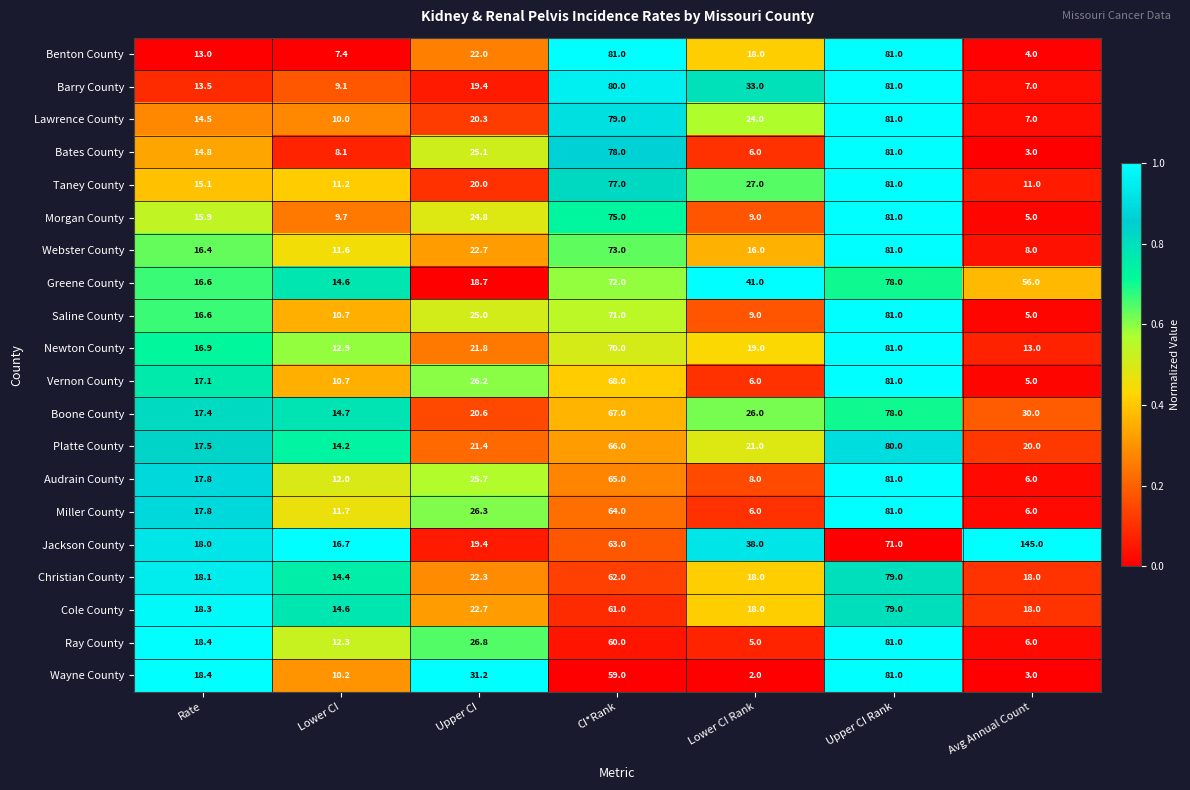

What is the sum of the Morgan County values at Lower CI Rank and Upper CI?

33.8